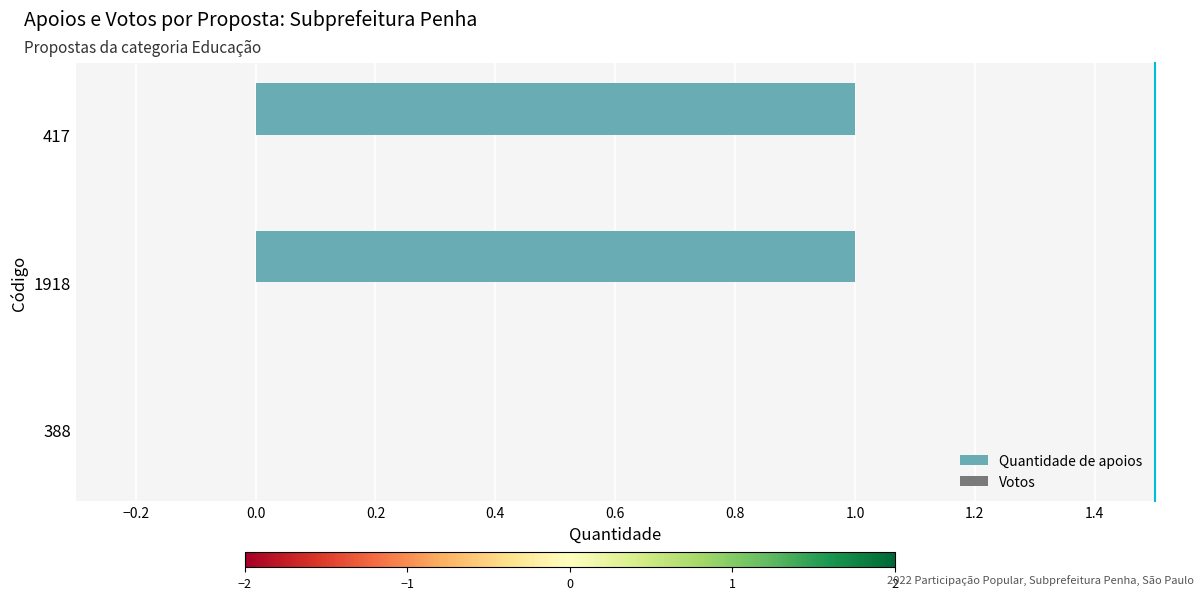

Which has a higher value, 388 or 417?

417